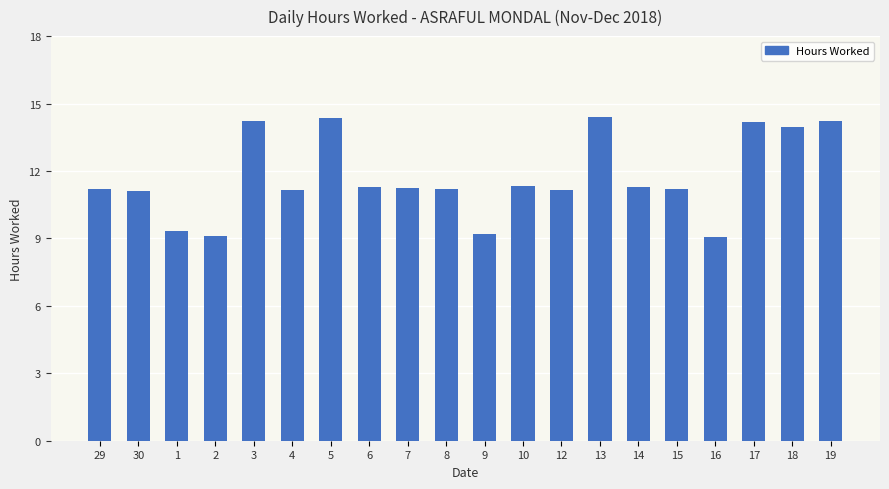

What is the label of the 16th bar from the right?

3